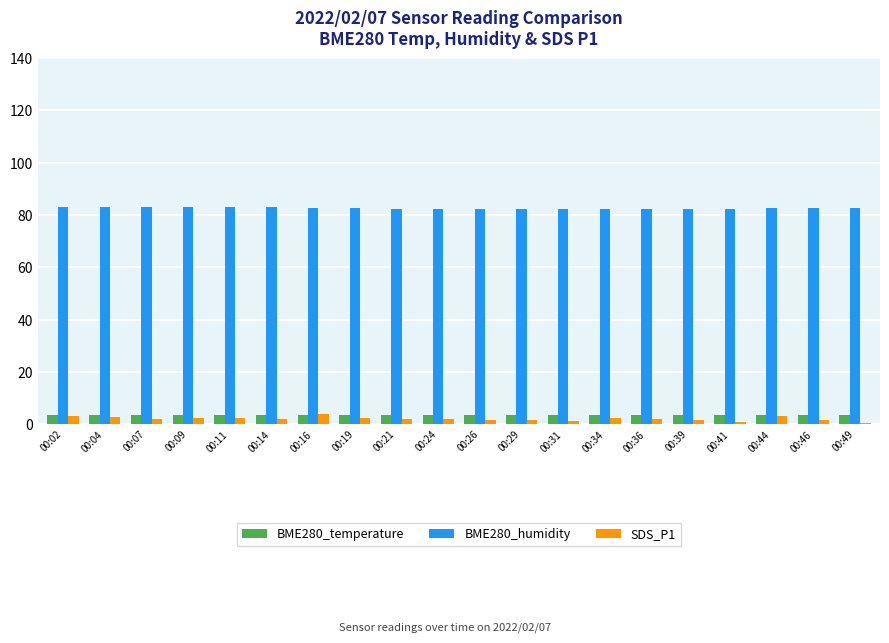

What is the total value across all series at 00:14?

88.5